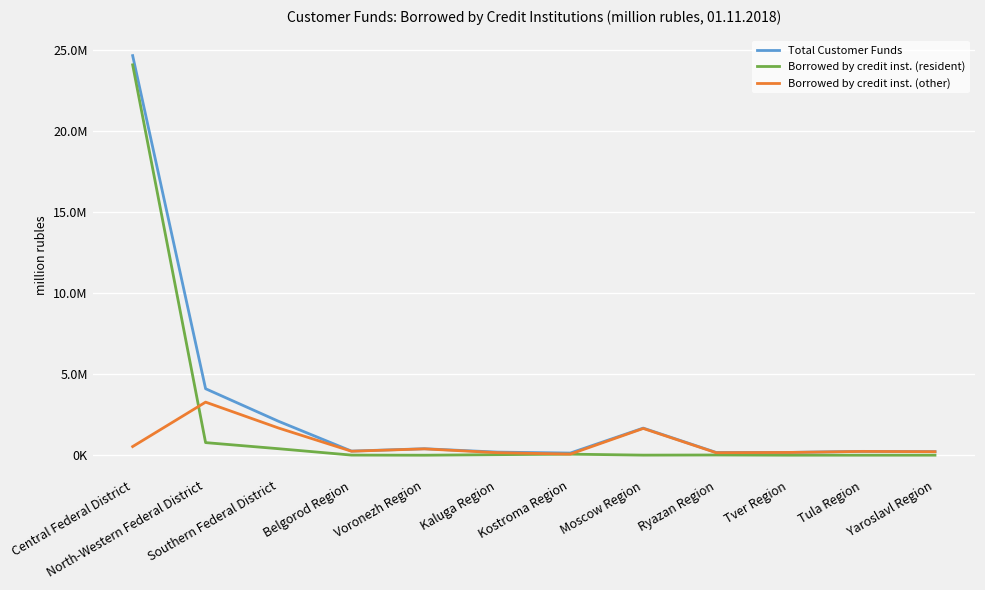

True or false: Borrowed by credit inst. (other) and Borrowed by credit inst. (resident) cross at least once.

True